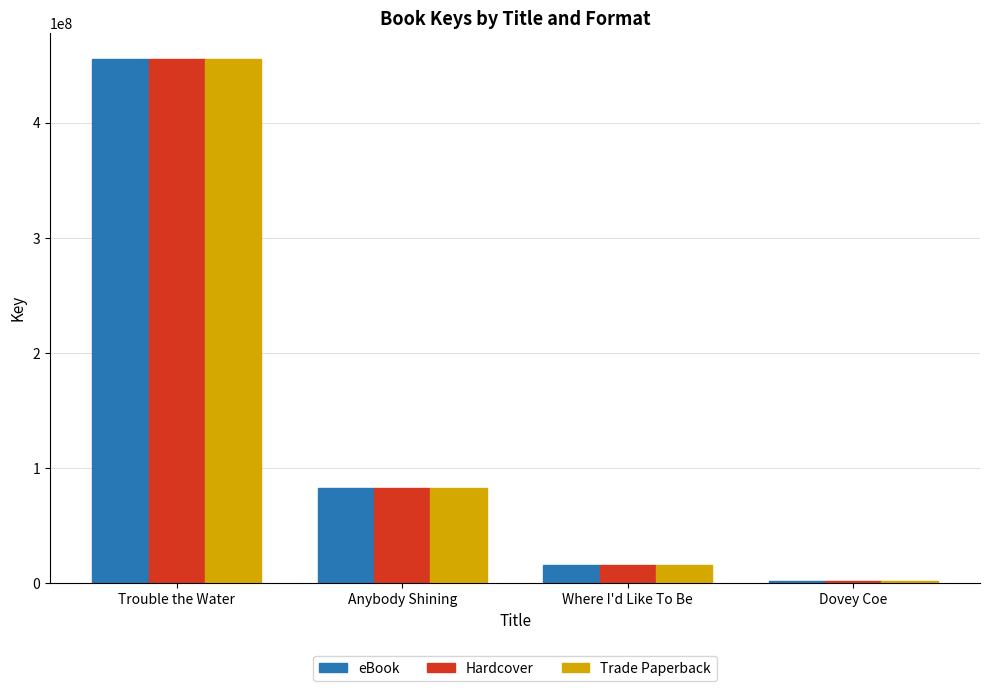

How many bars are there in total?

12